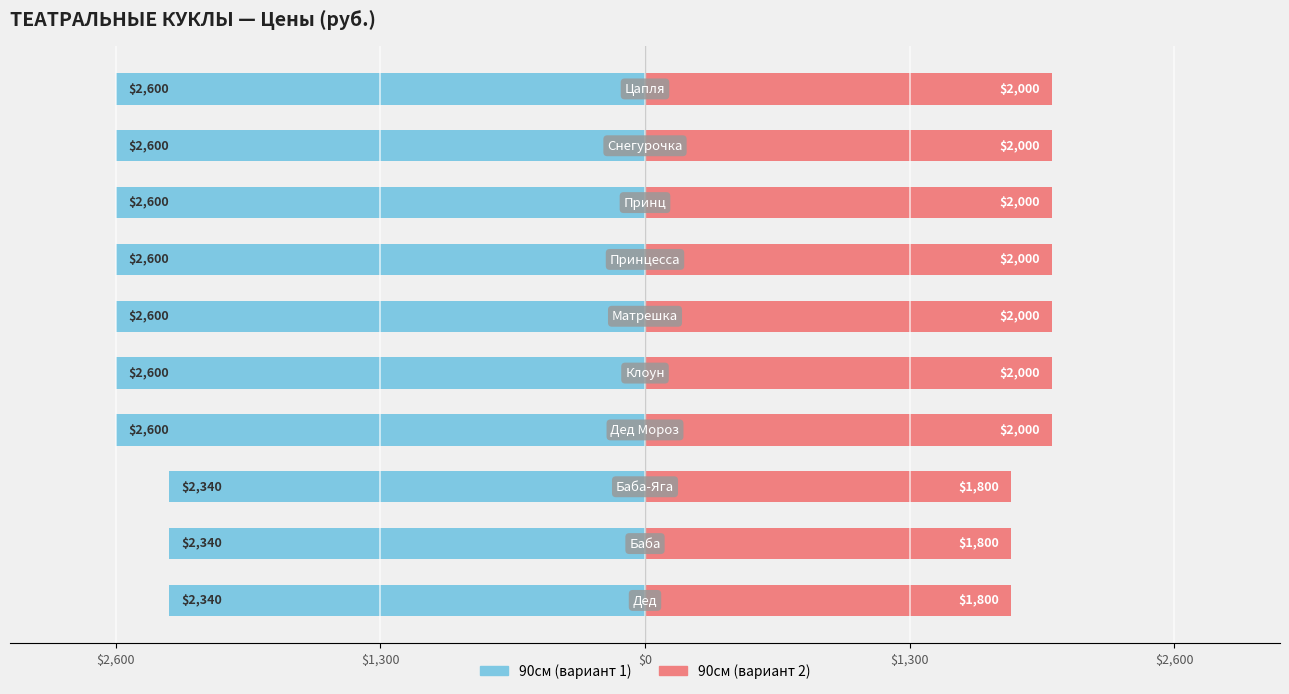

What is the highest value of the 90см (вариант 1) series?

-2340